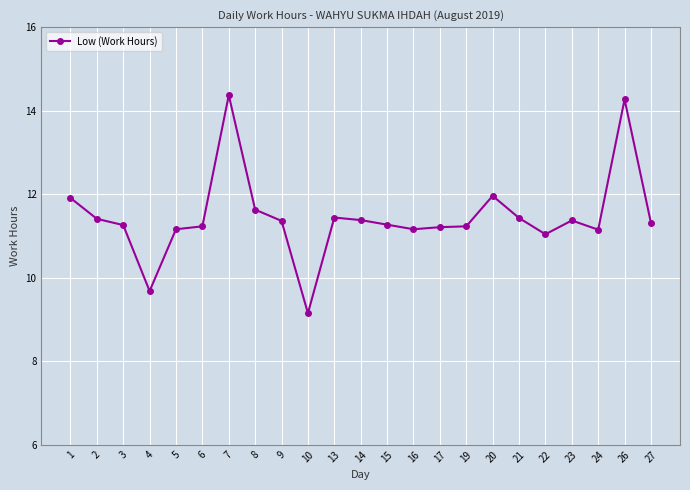

What is the average value?

11.5